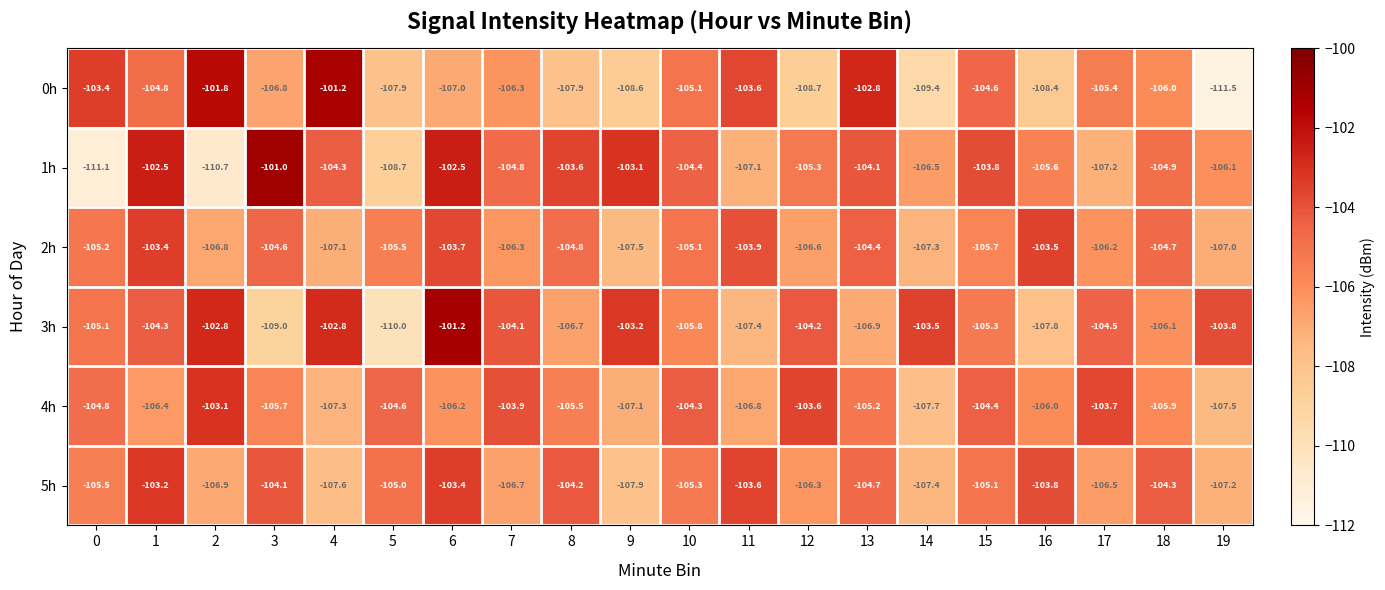

Read the 2h value at 18.

-104.7